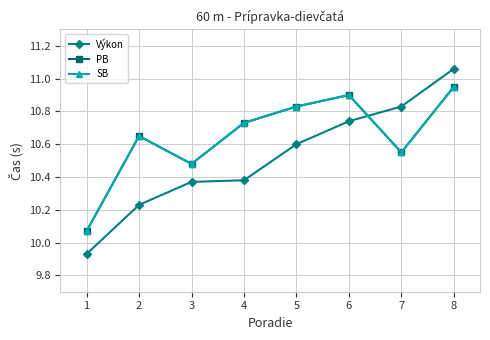

Is this an area chart (filled region under the line)?

No